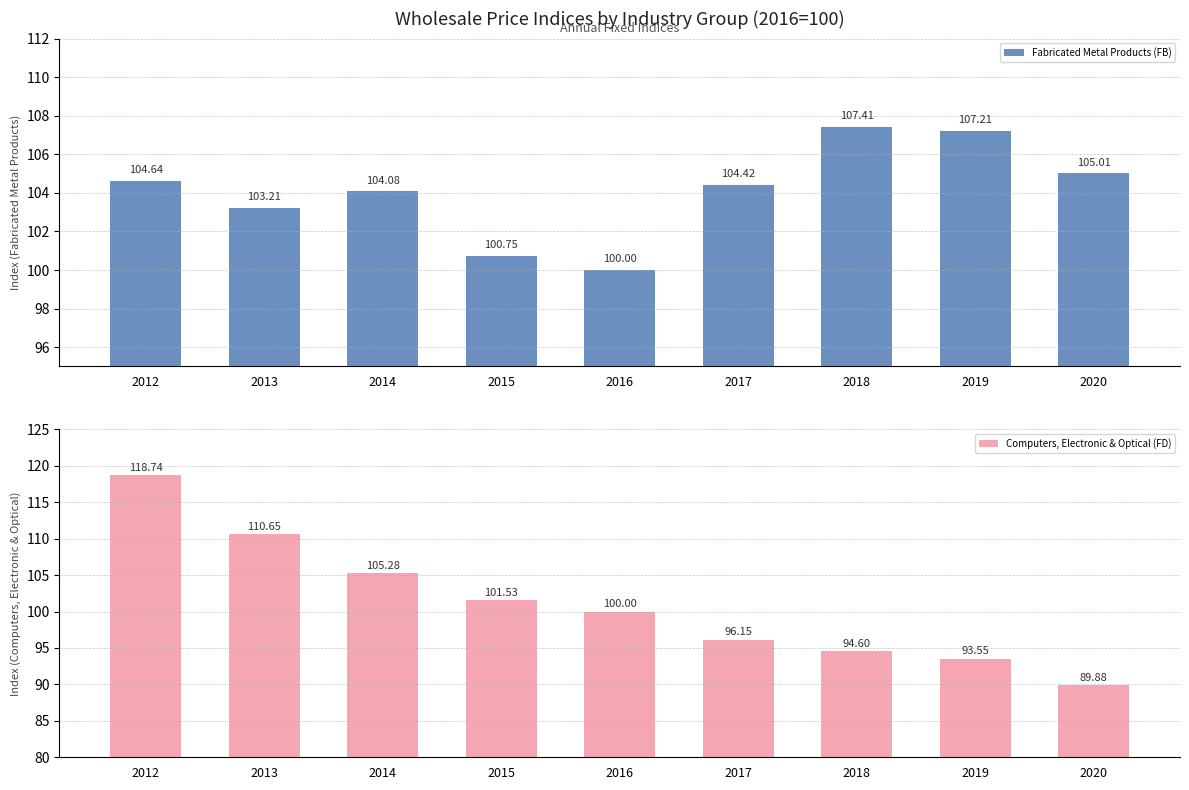

Which series has the widest spread of values?

Computers, Electronic & Optical (FD)